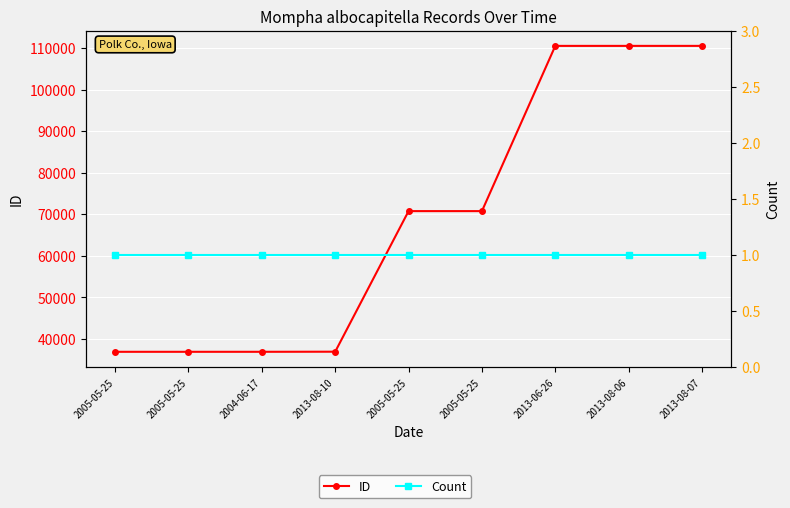

What value does the Count series have at 2005-05-25?

1